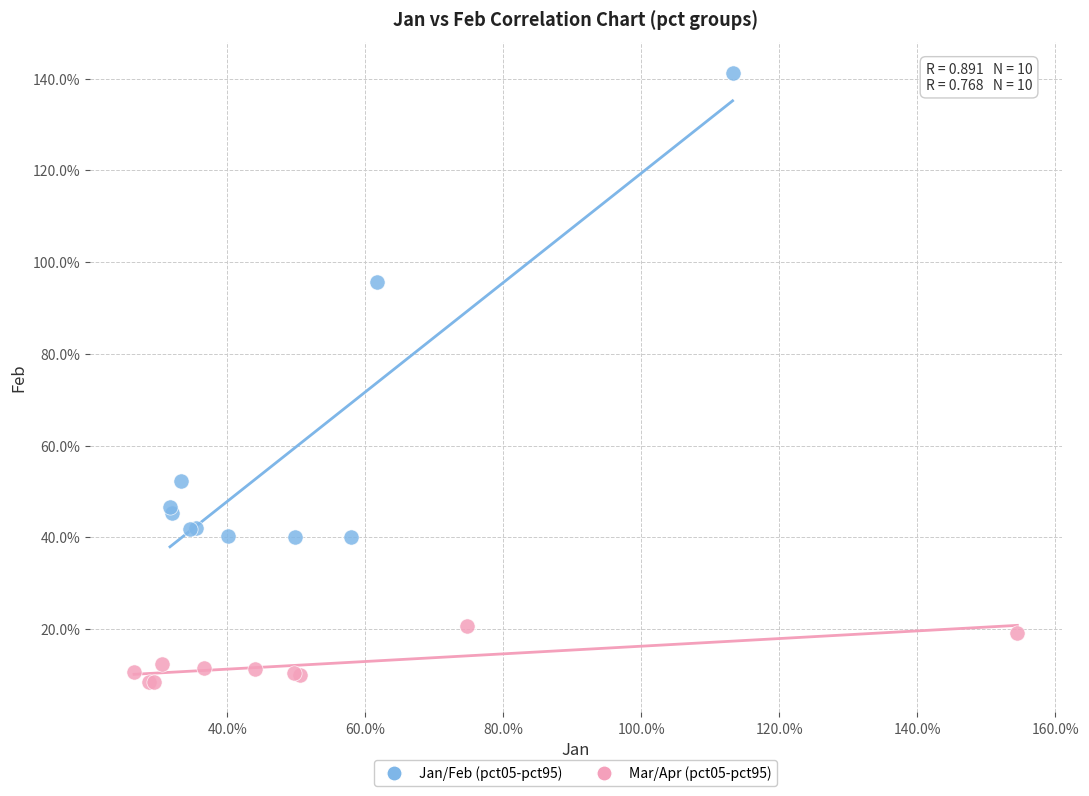

What are all the series names shown in the legend?

Jan/Feb (pct05-pct95), Mar/Apr (pct05-pct95)